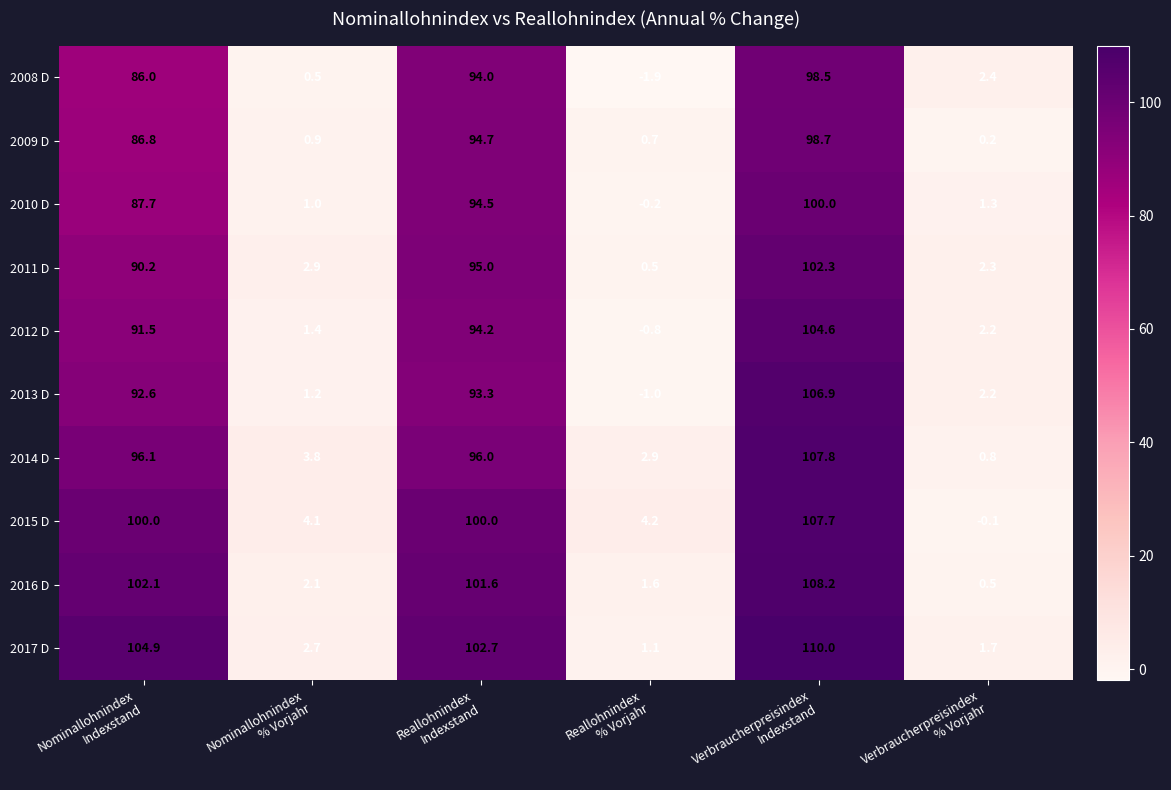

What is the sum of all 2010 D values?

284.3